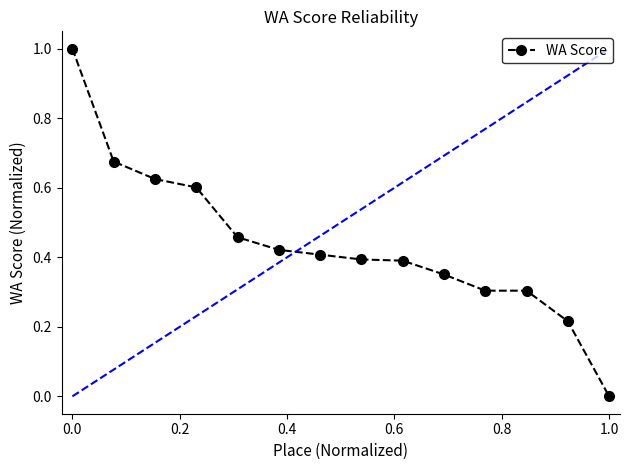

What is the difference between the maximum and second lowest values?

0.8